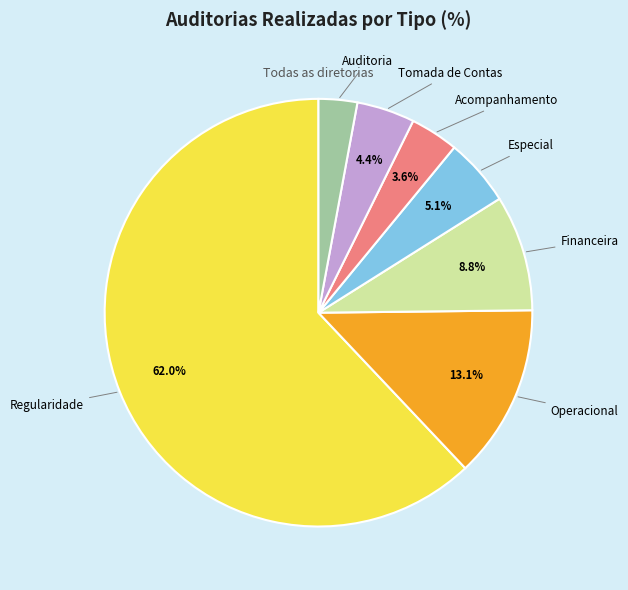

Is there a majority slice in this chart?

Yes